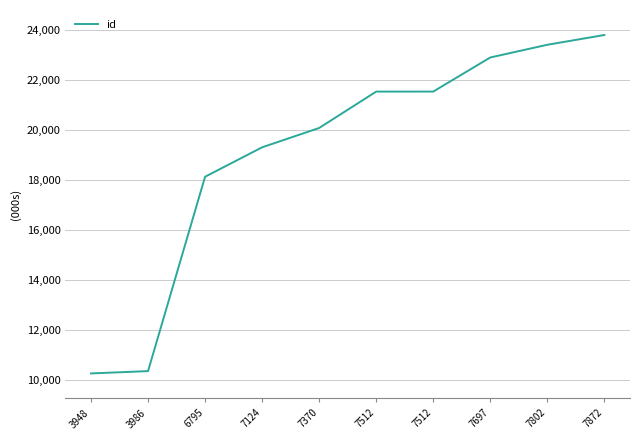

How many values are below 21535?

5